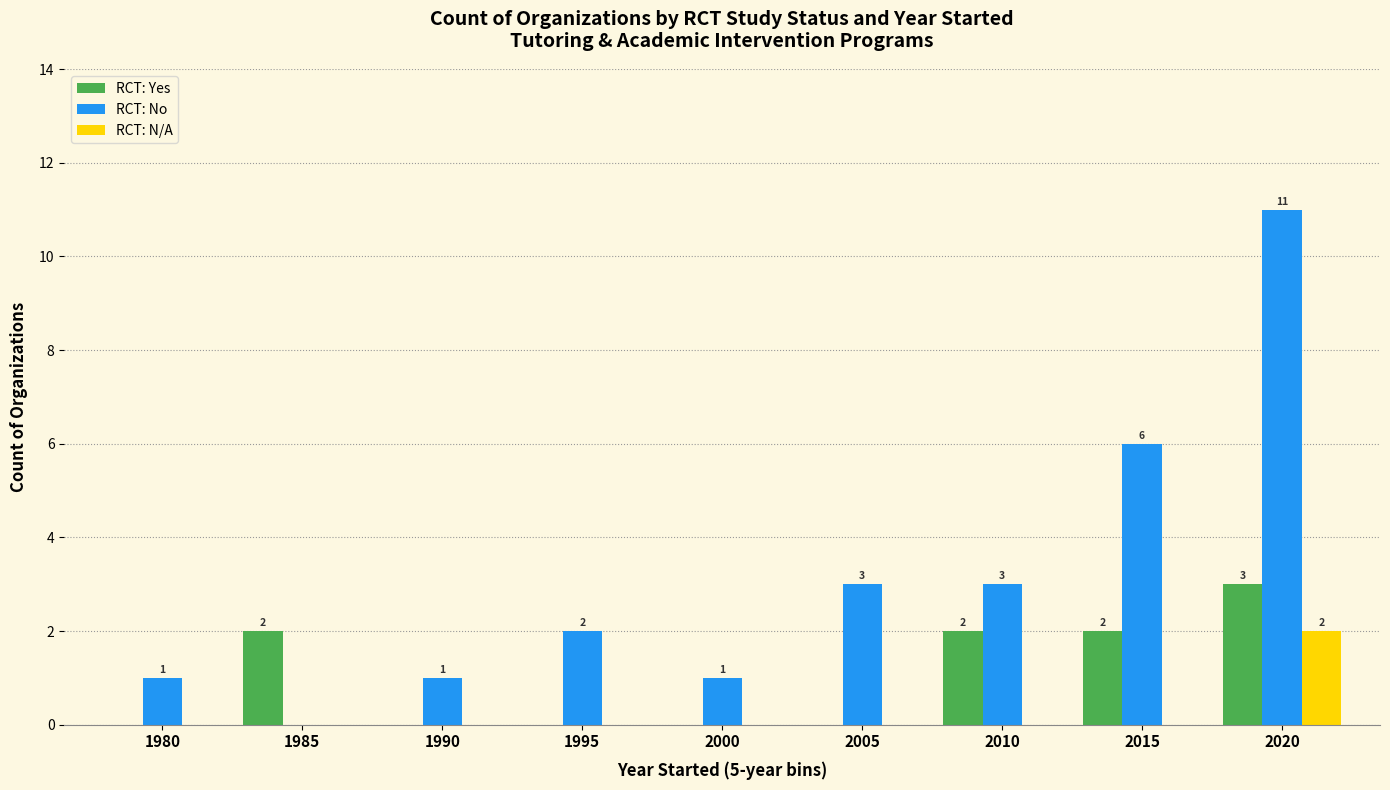

How many RCT: N/A values are between 0 and 1?

8